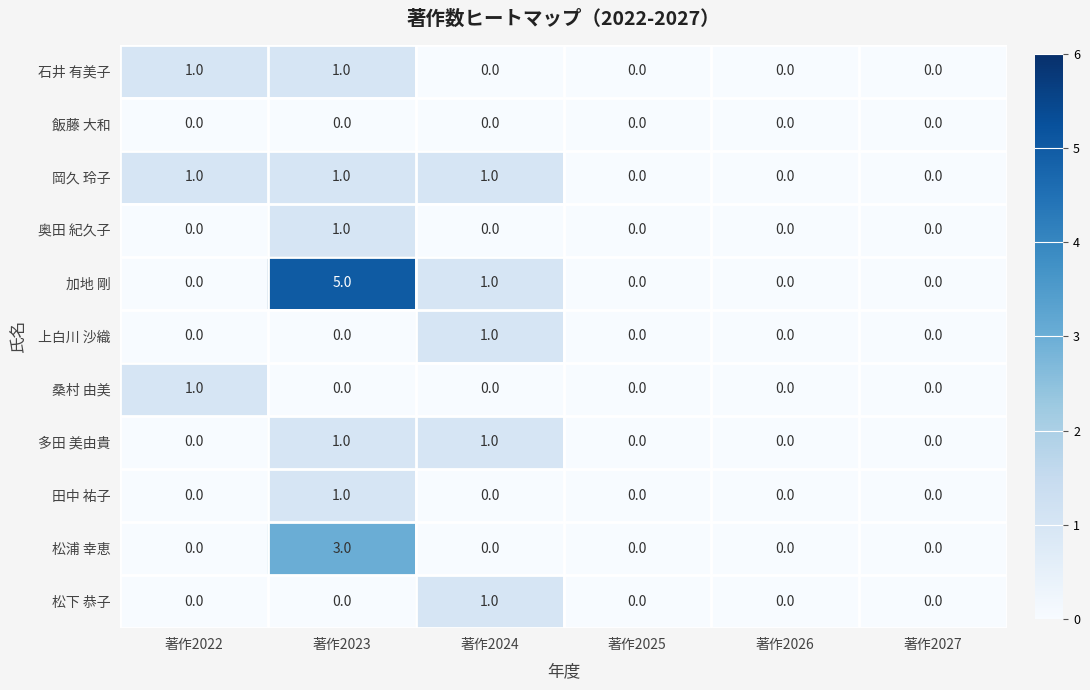

Which series has the largest total across all categories?

加地 剛